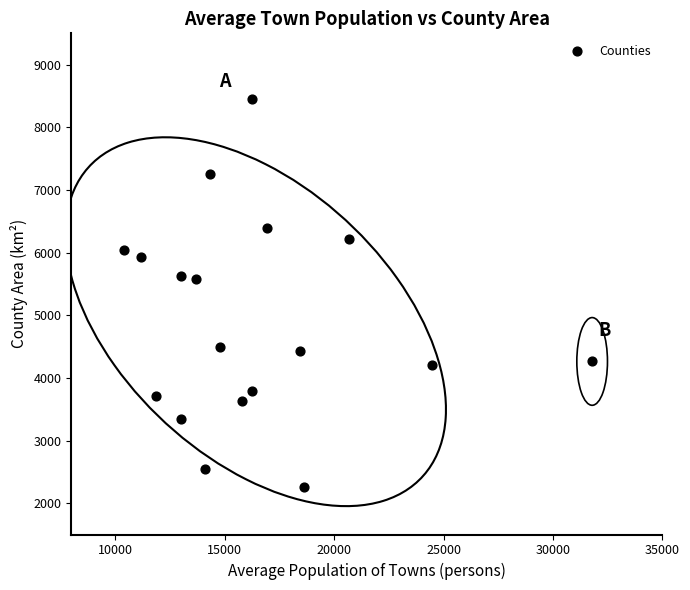

What is the range of X values (max minus min)?

21385.0